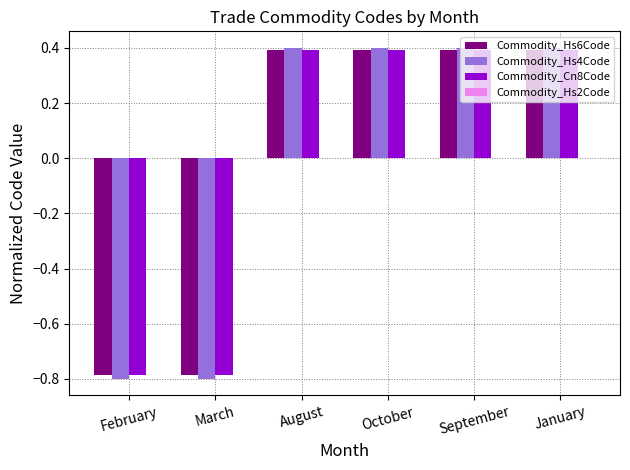

What is the total value across all series at August?

1.2